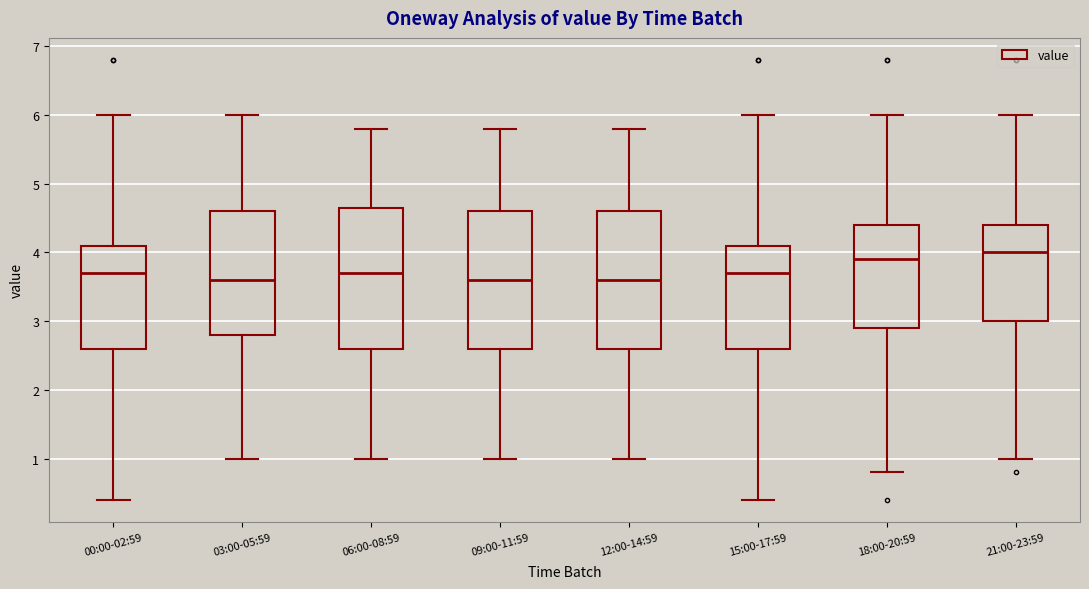

Reading left to right, transcribe this box plot: for each box, give where its median line is, the range the box spans, and where its two whiskers end, as read against the y-axis. The values are not printed on the chart, so give them approximately, as read against the axis.

00:00-02:59: median 3.7, box 2.6 to 4.1, whiskers 0.4 to 6.0
03:00-05:59: median 3.6, box 2.8 to 4.6, whiskers 1.0 to 6.0
06:00-08:59: median 3.7, box 2.6 to 4.7, whiskers 1.0 to 5.8
09:00-11:59: median 3.6, box 2.6 to 4.6, whiskers 1.0 to 5.8
12:00-14:59: median 3.6, box 2.6 to 4.6, whiskers 1.0 to 5.8
15:00-17:59: median 3.7, box 2.6 to 4.1, whiskers 0.4 to 6.0
18:00-20:59: median 3.9, box 2.9 to 4.4, whiskers 0.8 to 6.0
21:00-23:59: median 4.0, box 3.0 to 4.4, whiskers 1.0 to 6.0